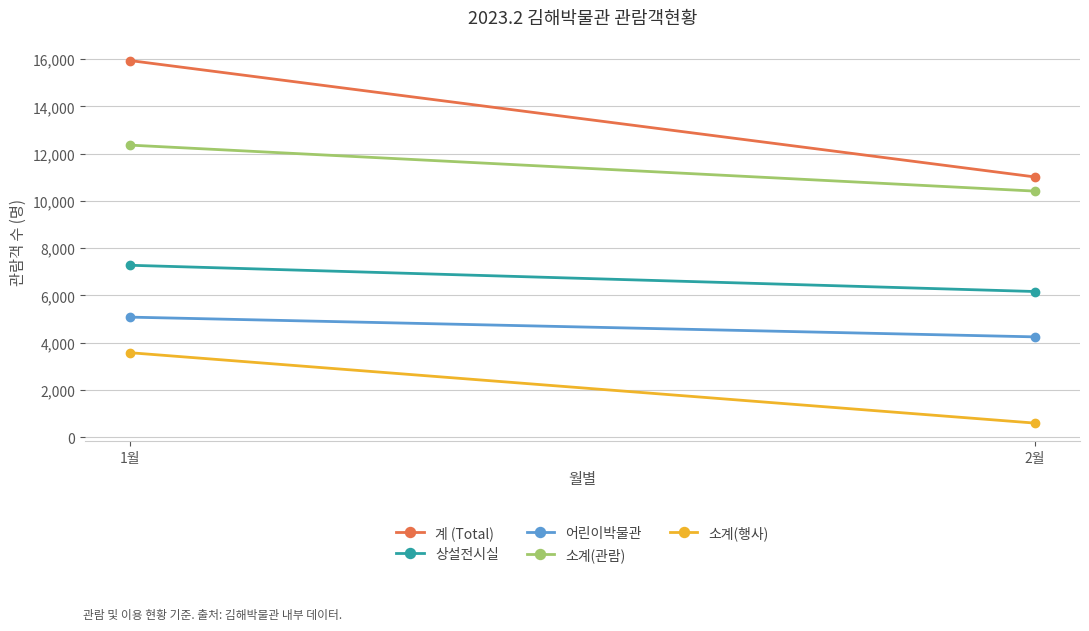

What position from the left is 1월?

1